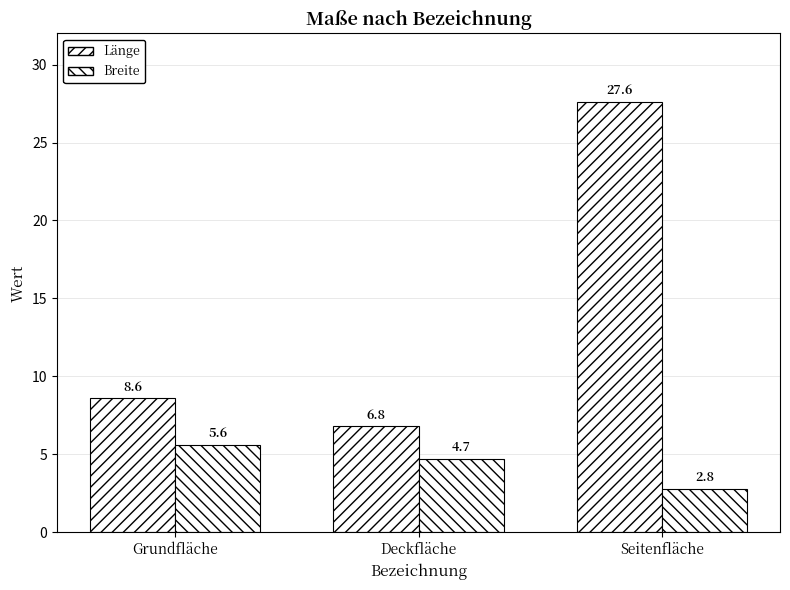

What is the average value of the Breite series?

4.4